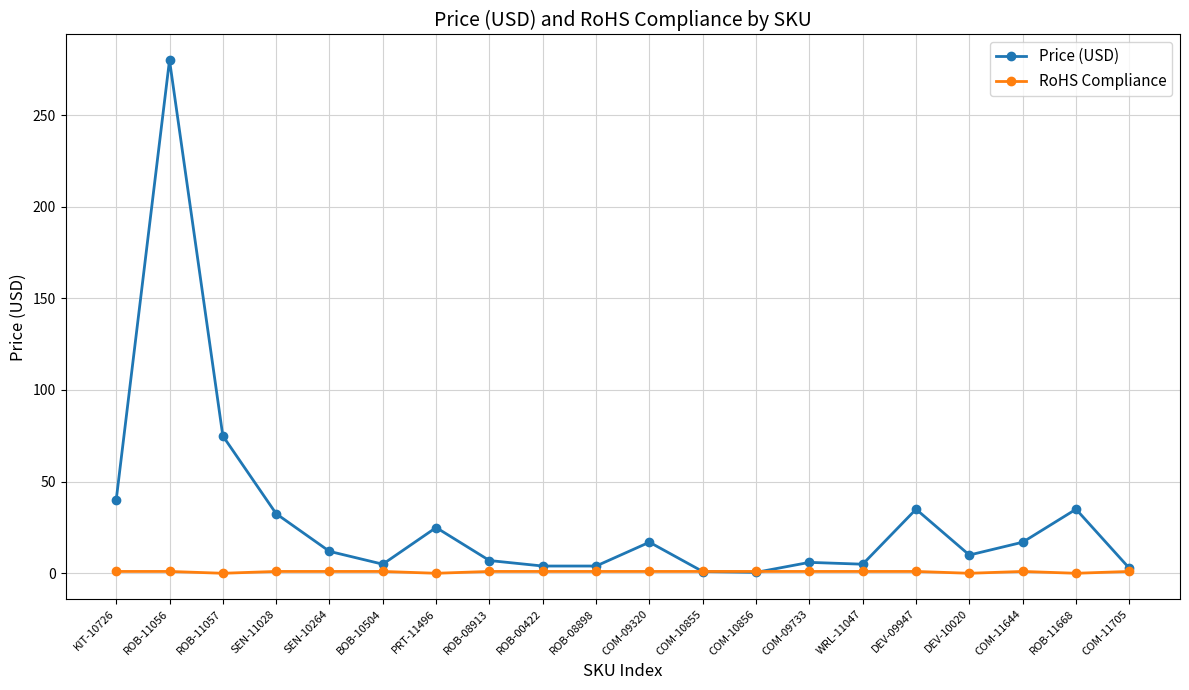

The value of Price (USD) at COM-09320 is 30.2. True or false?

False